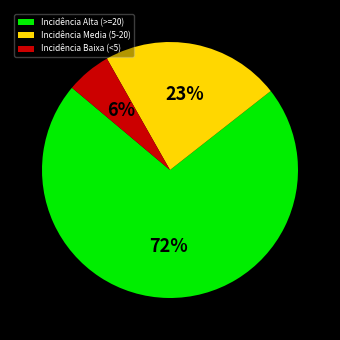

Combined, do Incidência Baixa (<5) and Incidência Media (5-20) account for over 50%?

No